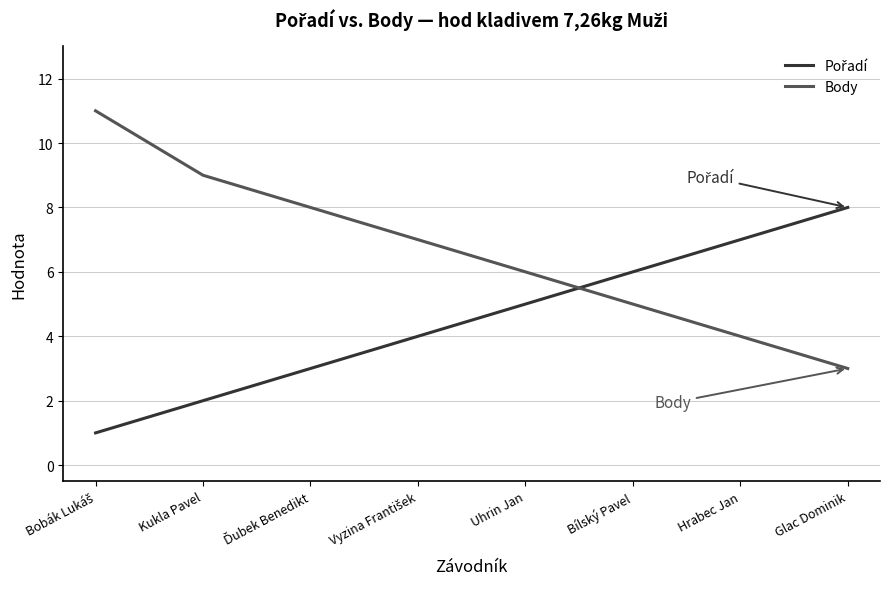

What is the difference between the highest and lowest values at Kukla Pavel?

7